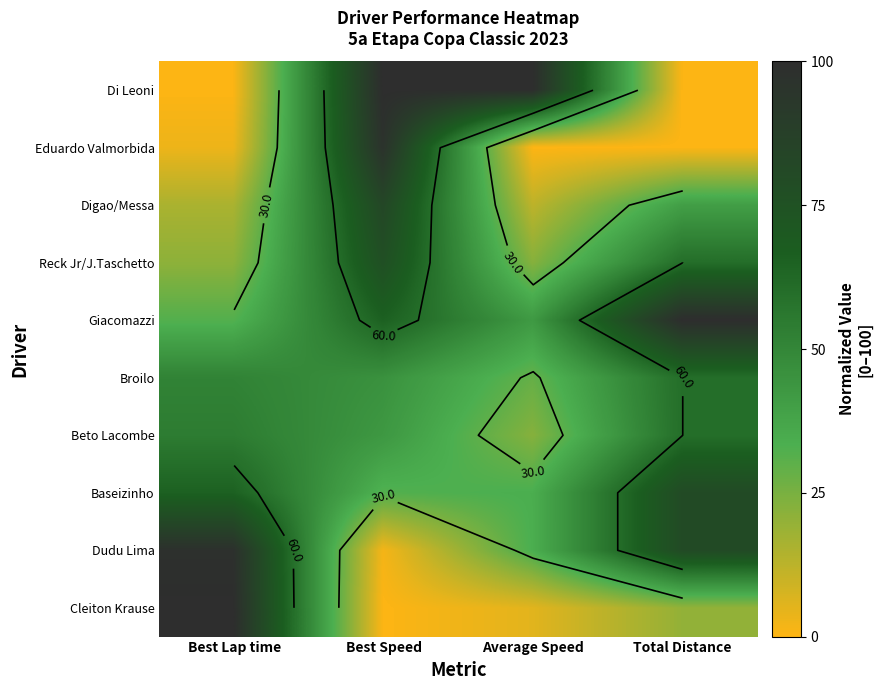

What is the sum of the Dudu Lima values at Best Speed and Best Lap time?

99.8